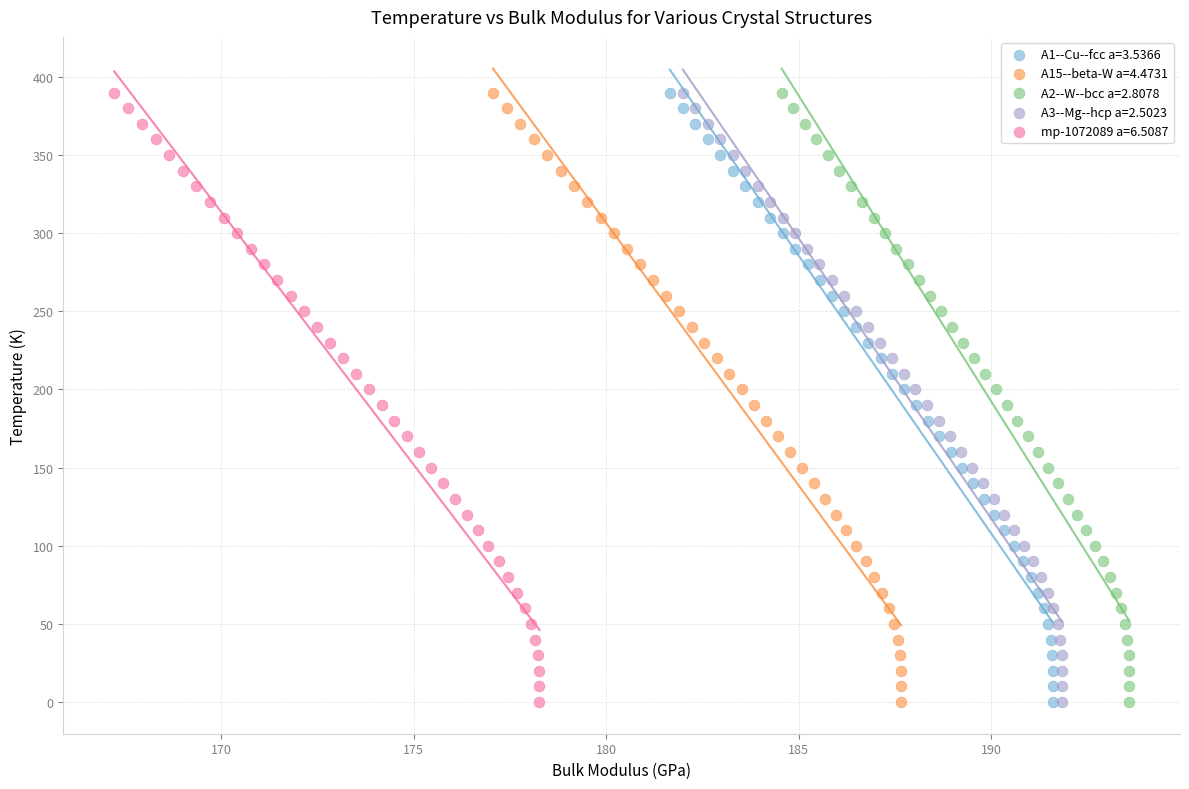

What are all the series names shown in the legend?

A1--Cu--fcc a=3.5366, A15--beta-W a=4.4731, A2--W--bcc a=2.8078, A3--Mg--hcp a=2.5023, mp-1072089 a=6.5087